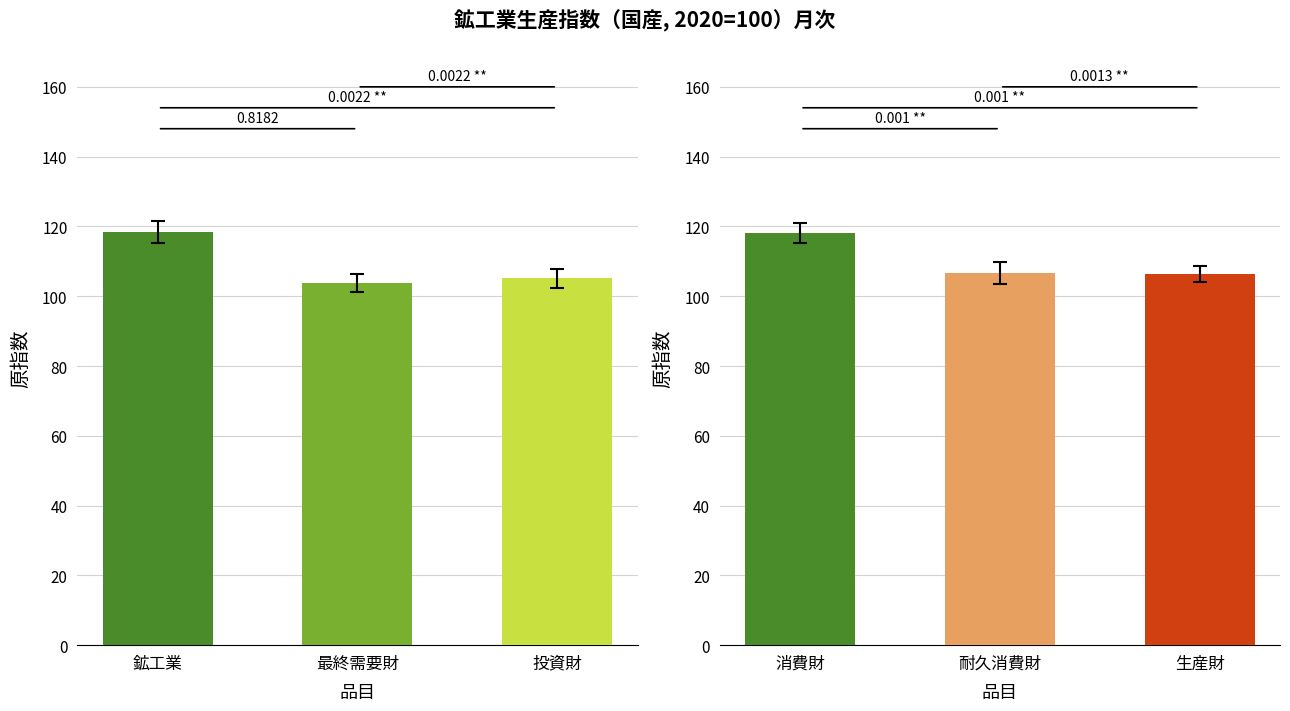

How many groups of bars are there?

6